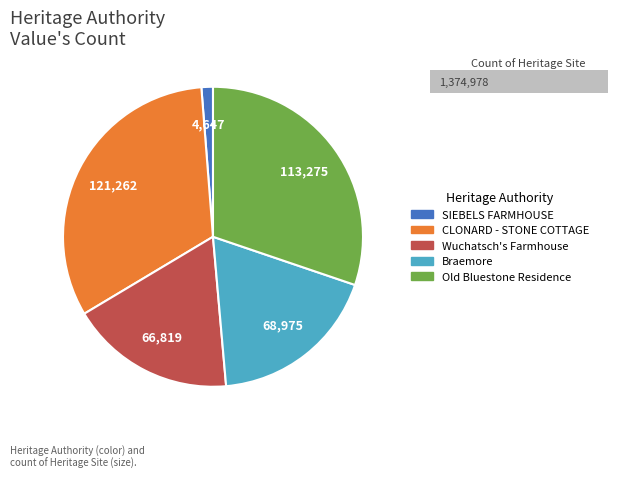

Which category has the smallest portion of the pie?

SIEBELS FARMHOUSE